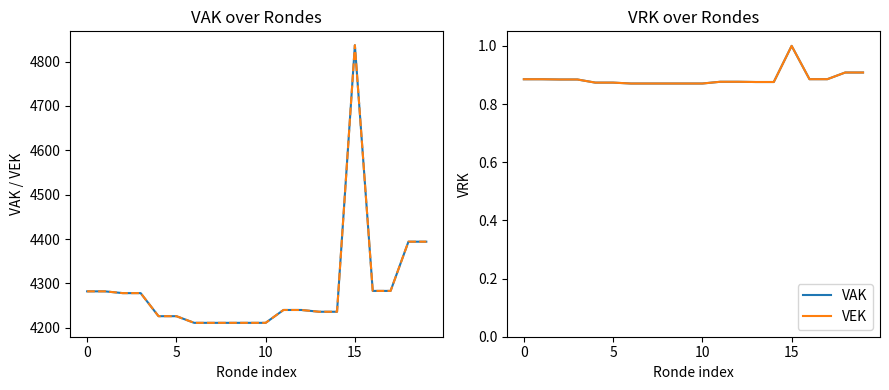

How many lines are shown in the chart?

2